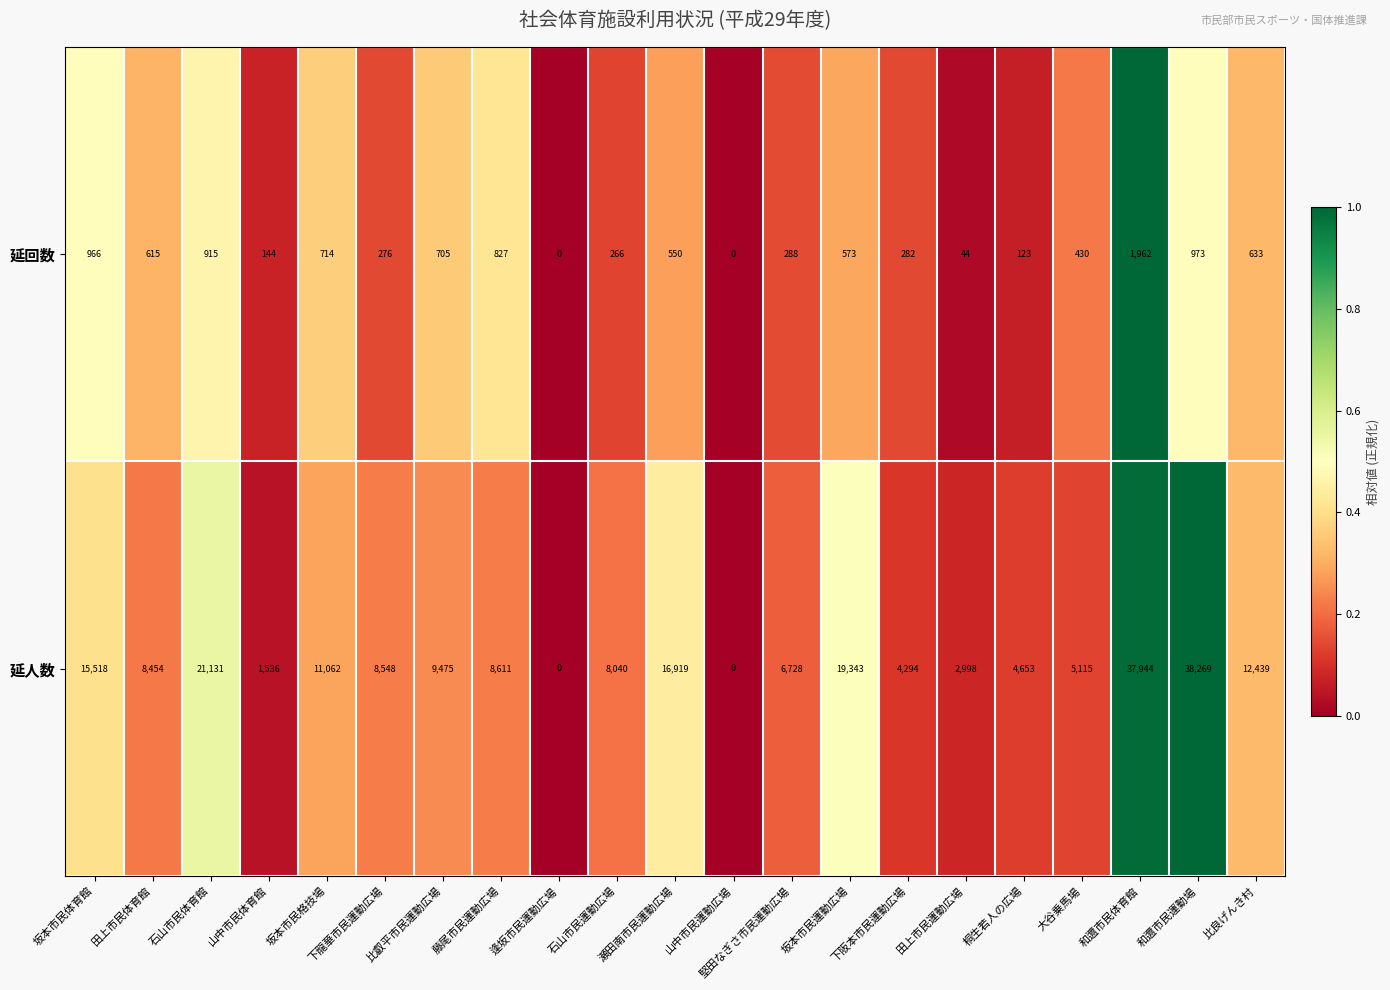

How many data points does each series have?

21